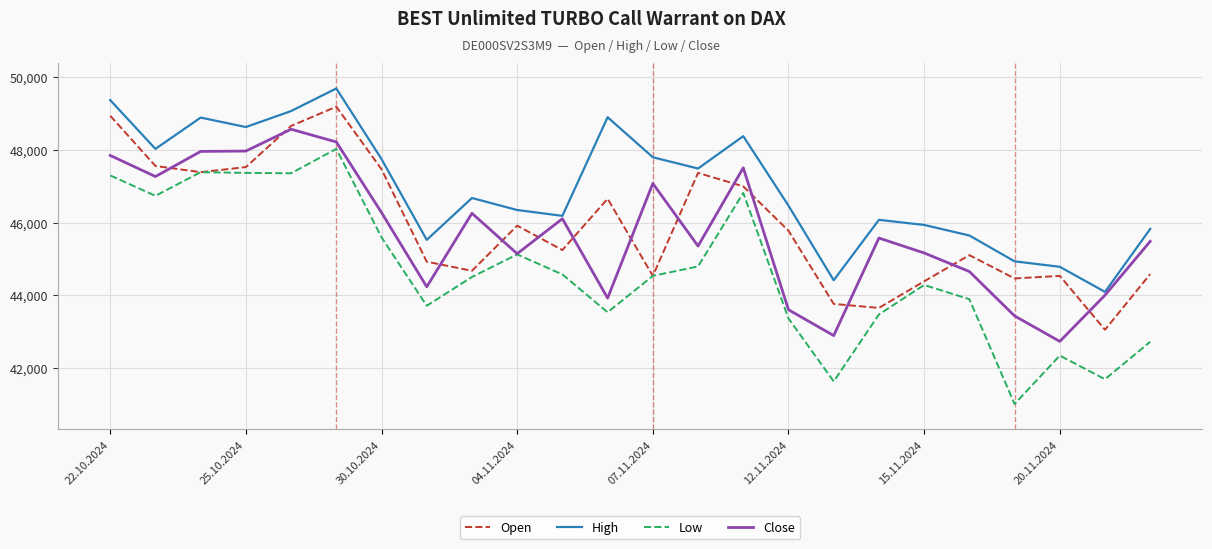

What is the difference between the maximum and minimum values in the Close series?

5830